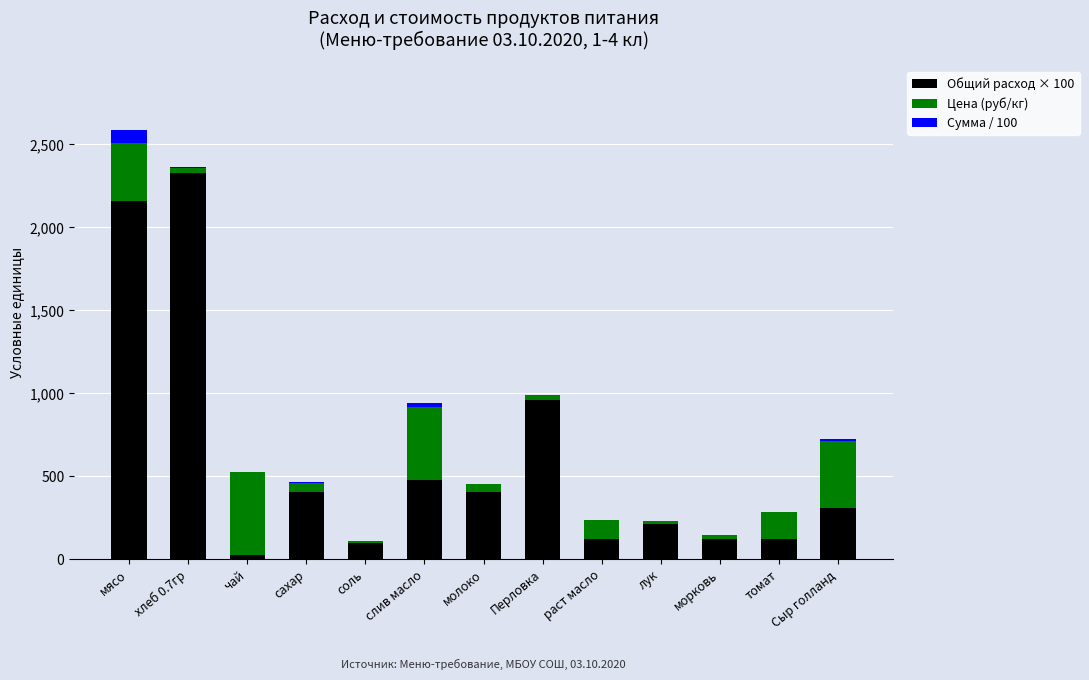

How many categories are shown in the chart?

13